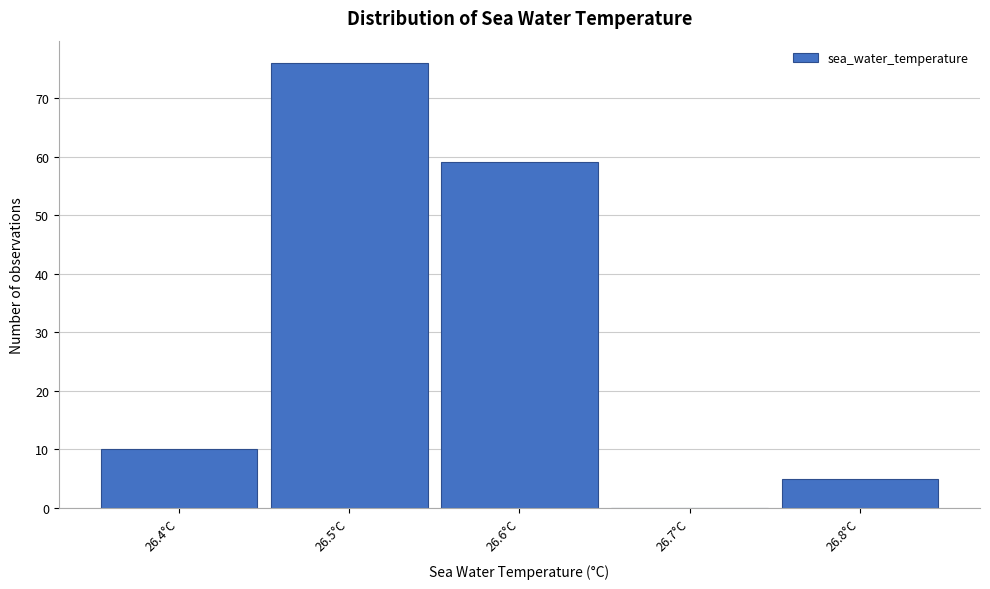

How tall is the bar that spans 26.55 to 26.65 on the x-axis? The values are not printed on the chart, so give them approximately, as read against the axis.

59